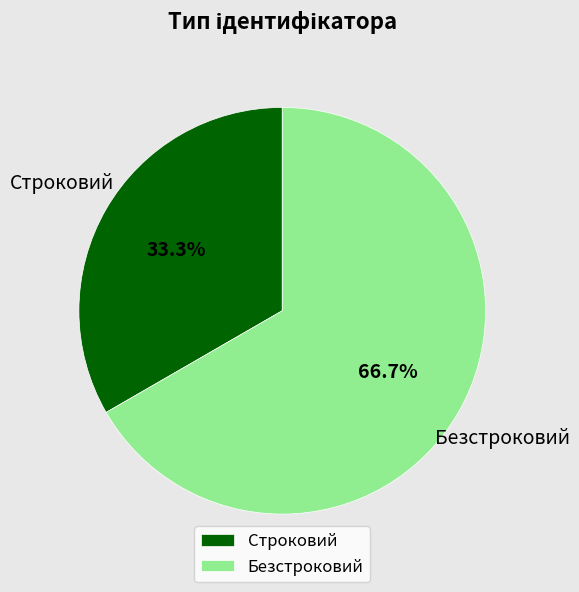

Approximately how many times larger is the value at Безстроковий compared to Строковий?

2.0